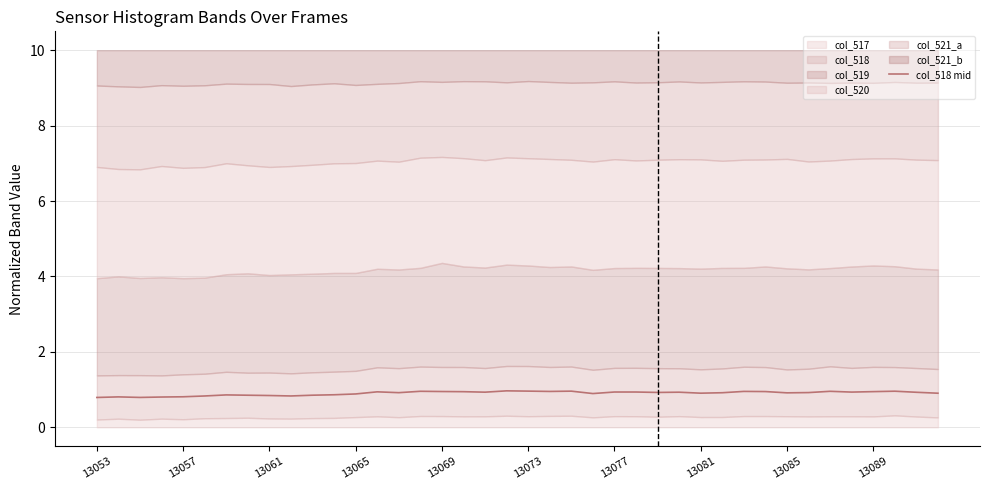

What is the difference between the second highest and minimum values?

0.2